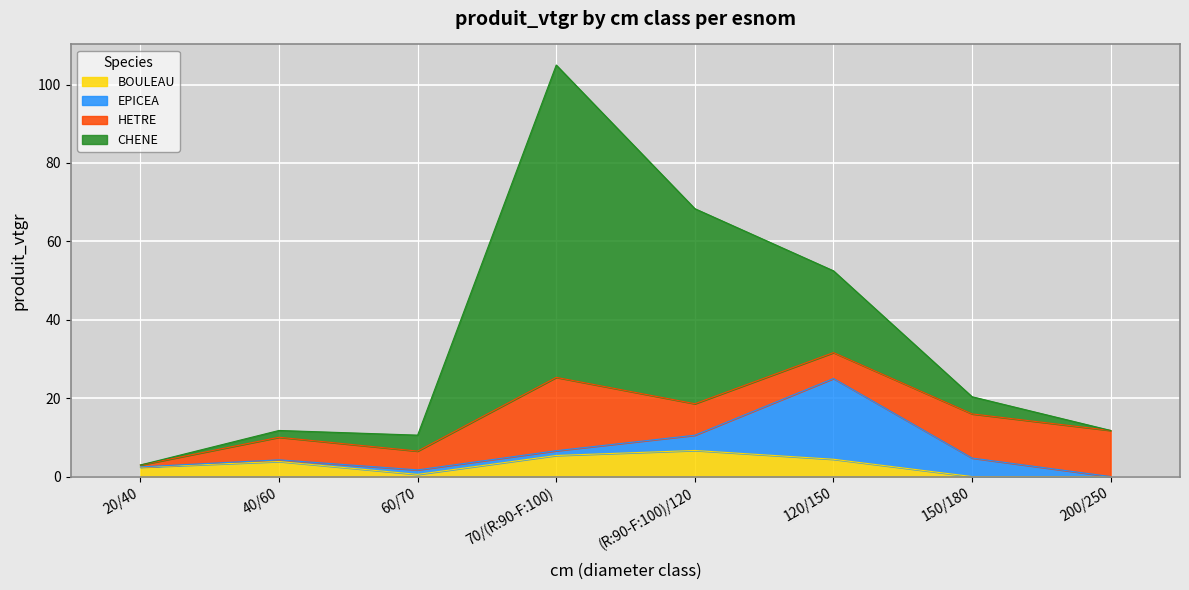

The value of CHENE at 150/180 is 4.4. True or false?

True